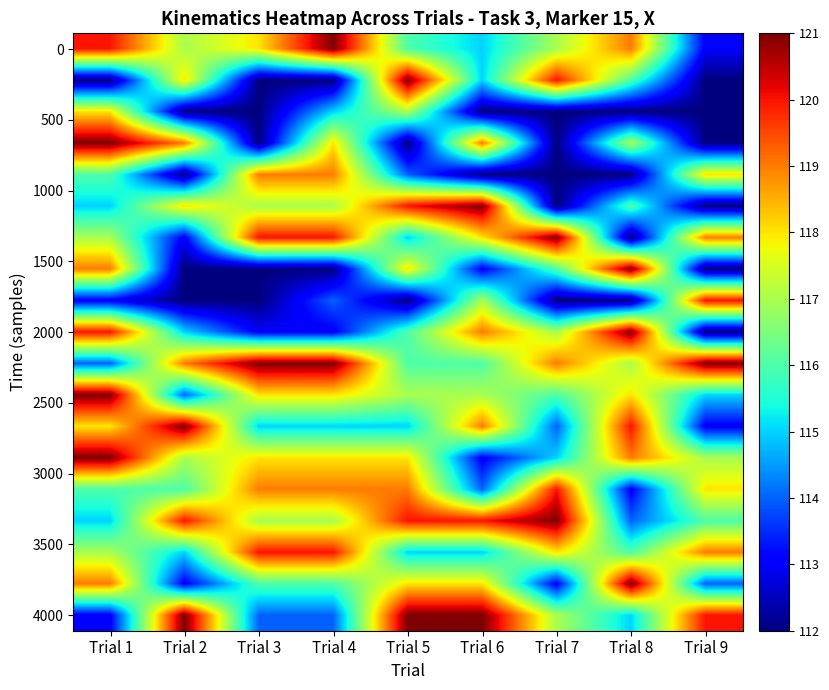

Which has a higher value, Trial 9 or Trial 7?

Trial 7